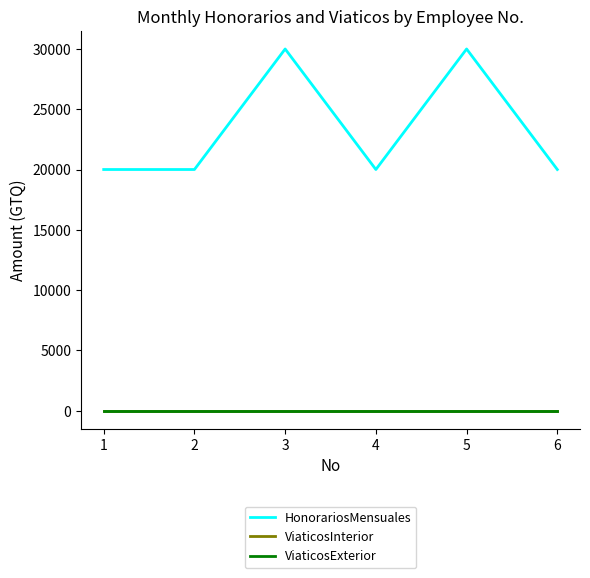

Is this an area chart (filled region under the line)?

No